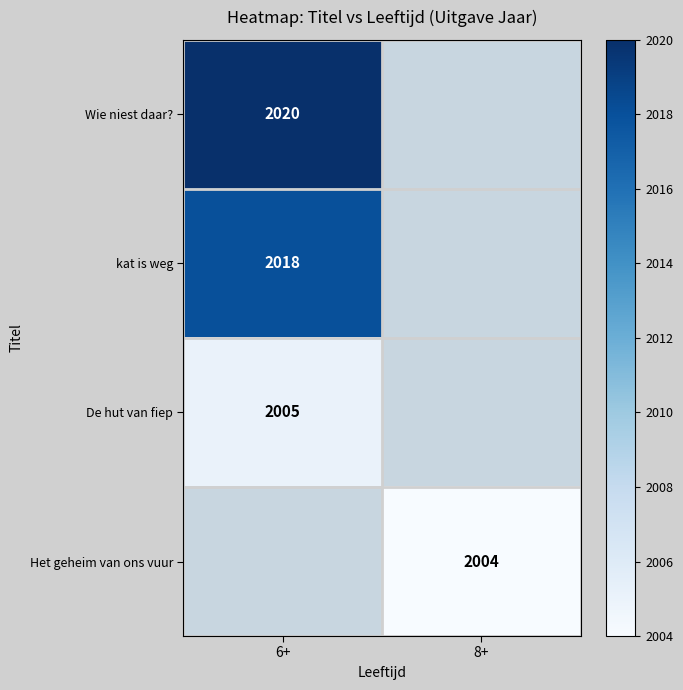

The Het geheim van ons vuur series shows 2004 at 8+. True or false?

True